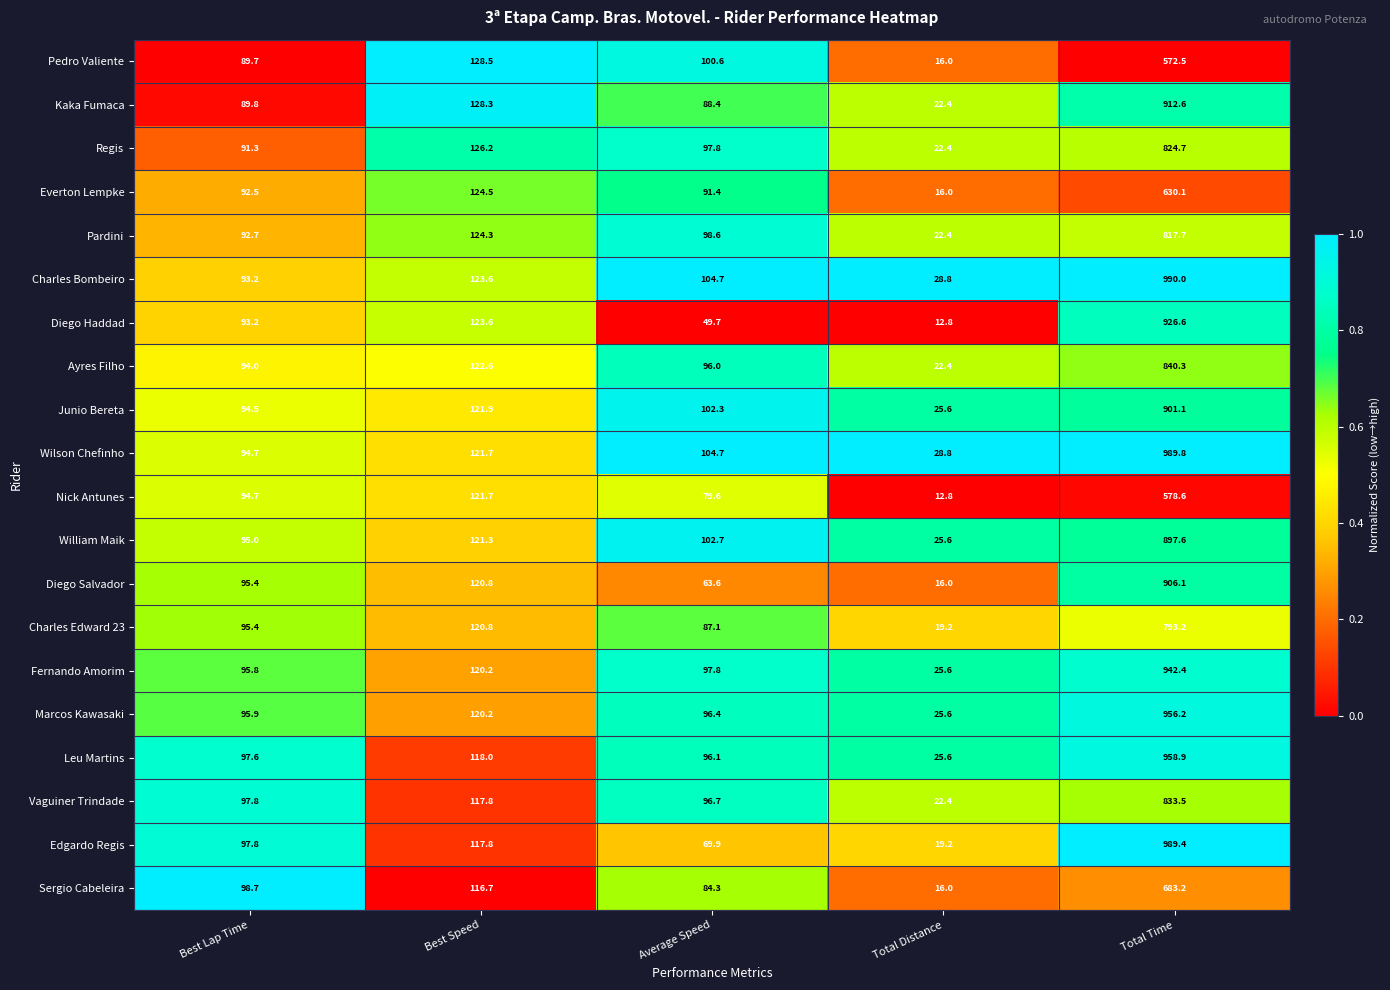

The Nick Antunes series shows 209.5 at Best Speed. True or false?

False